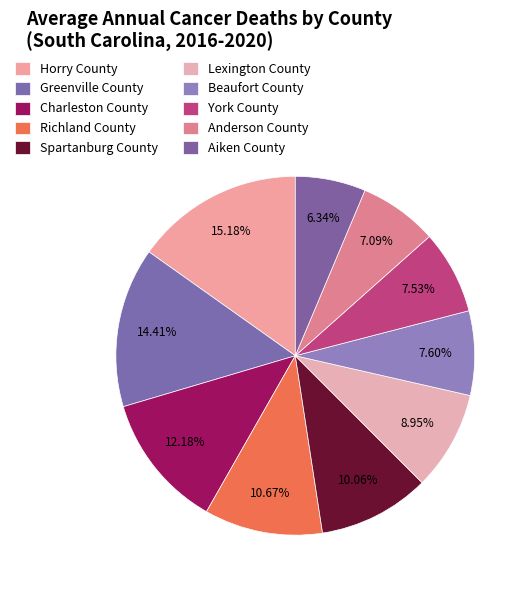

What percentage is NOT represented by Lexington County?

91.1%